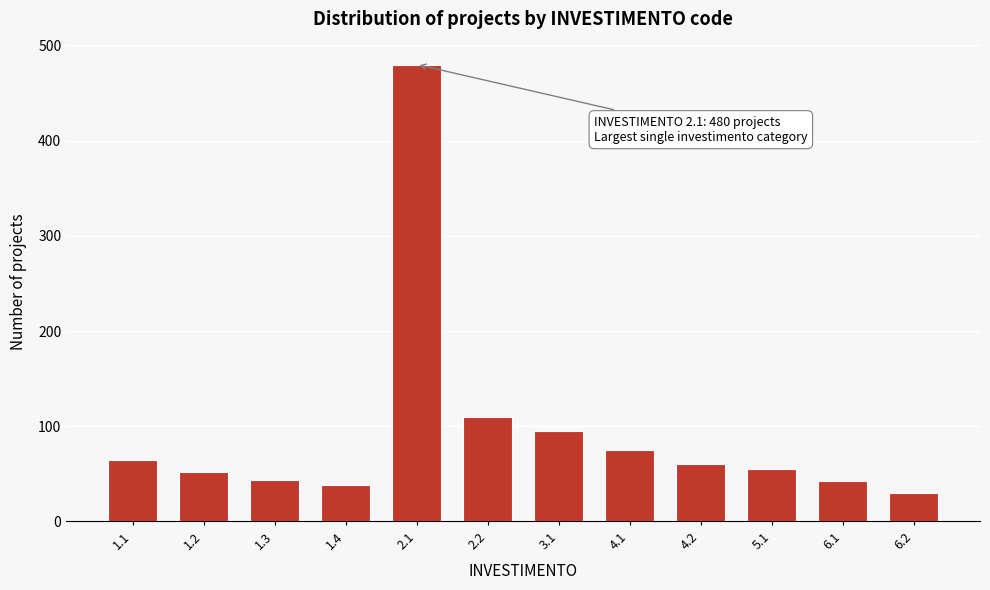

What is the value of the 4th bar from the left?

38